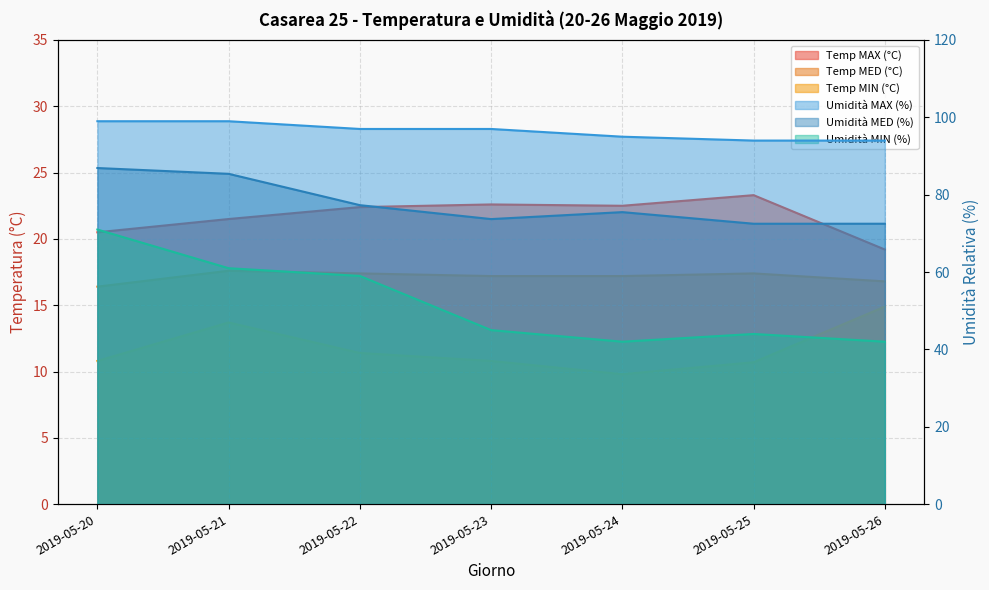

True or false: Umidità MAX (%) and Temp MED (°C) cross at least once.

False